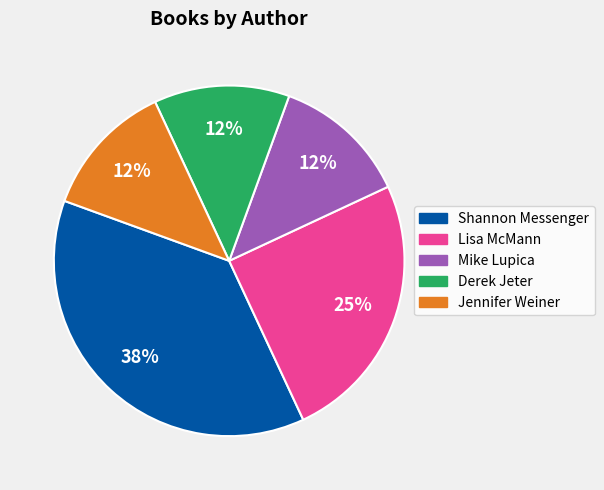

To the nearest percent, what percentage of the pie is Lisa McMann?

25%